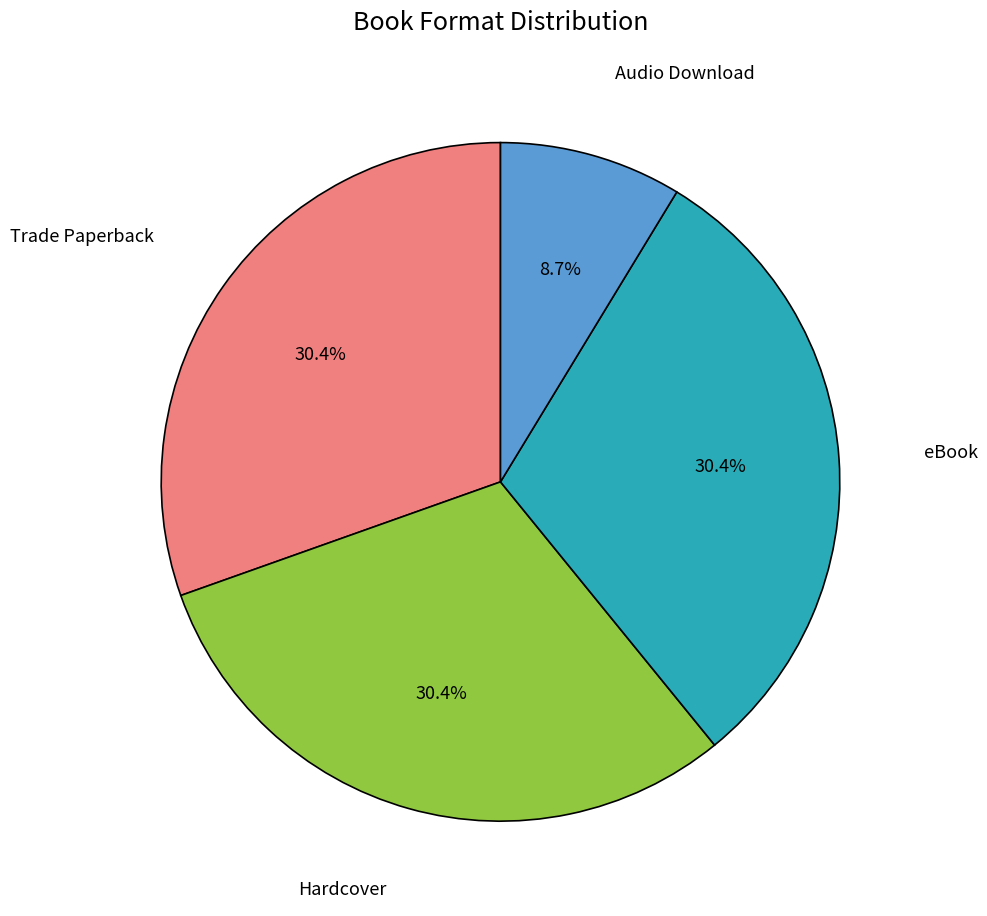

Is there any slice that represents more than half of the pie?

No